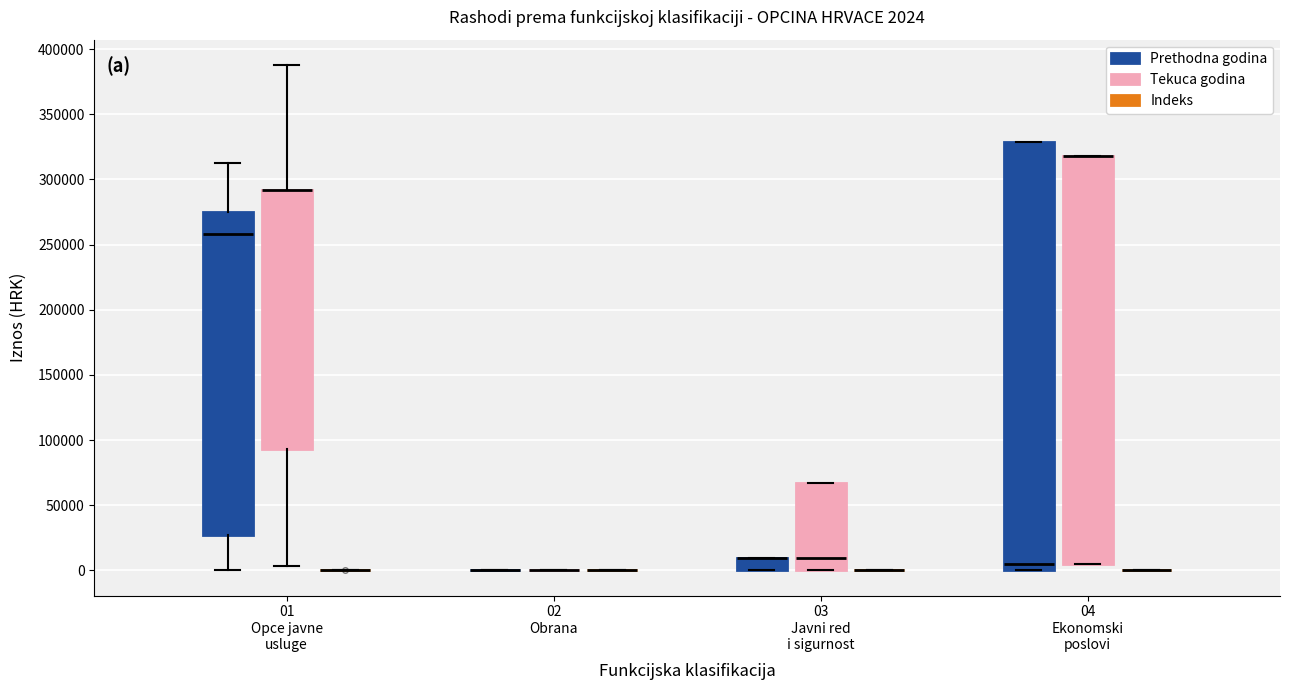

Comparing the boxes themselves (not the whiskers), which one is the tallest?

04 Ekonomski poslovi (Prethodna godina)